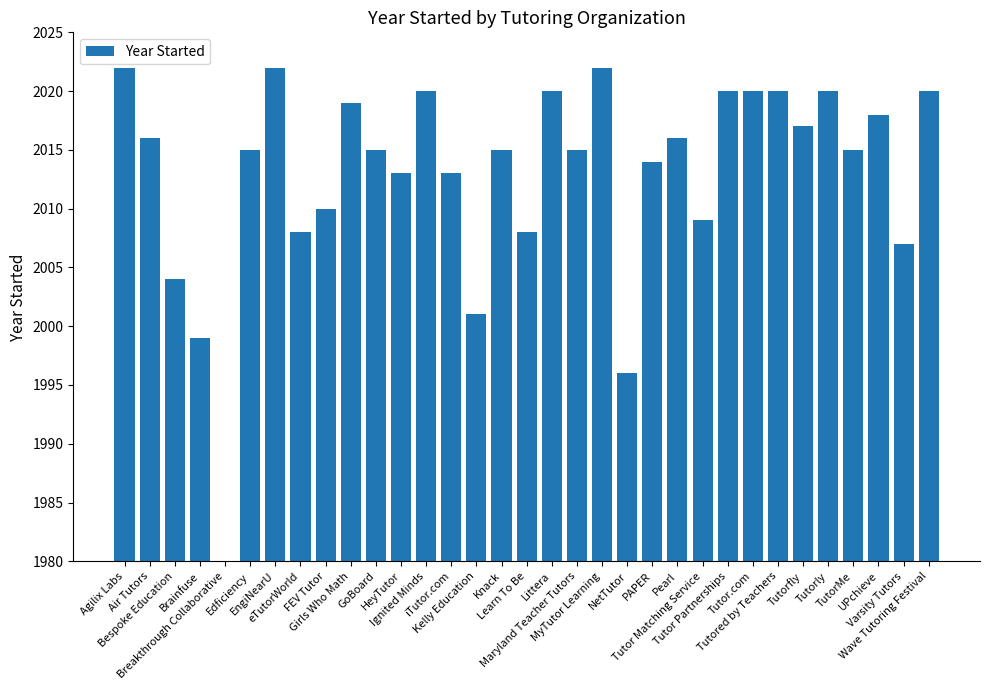

How many distinct data groups are displayed?

1